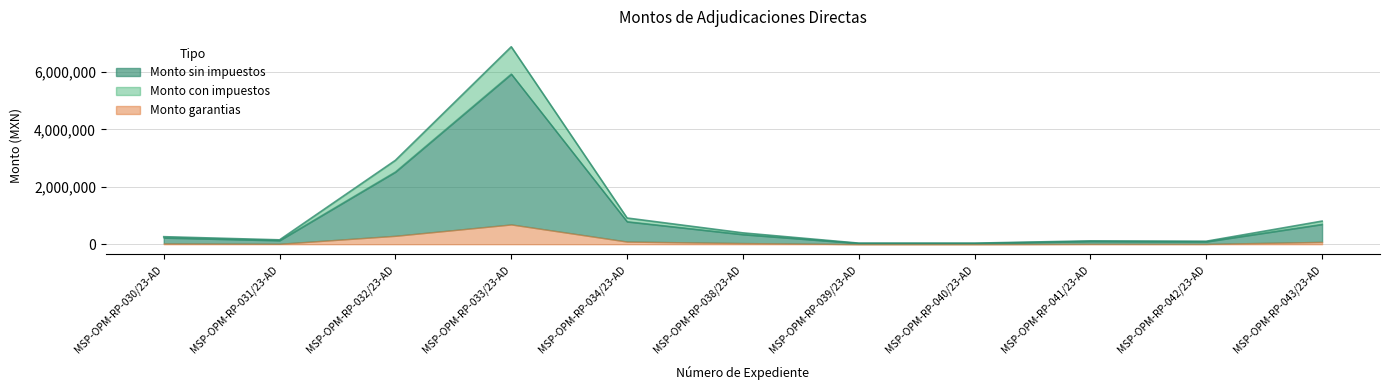

What is the average value of the Monto con impuestos series?

988401.4